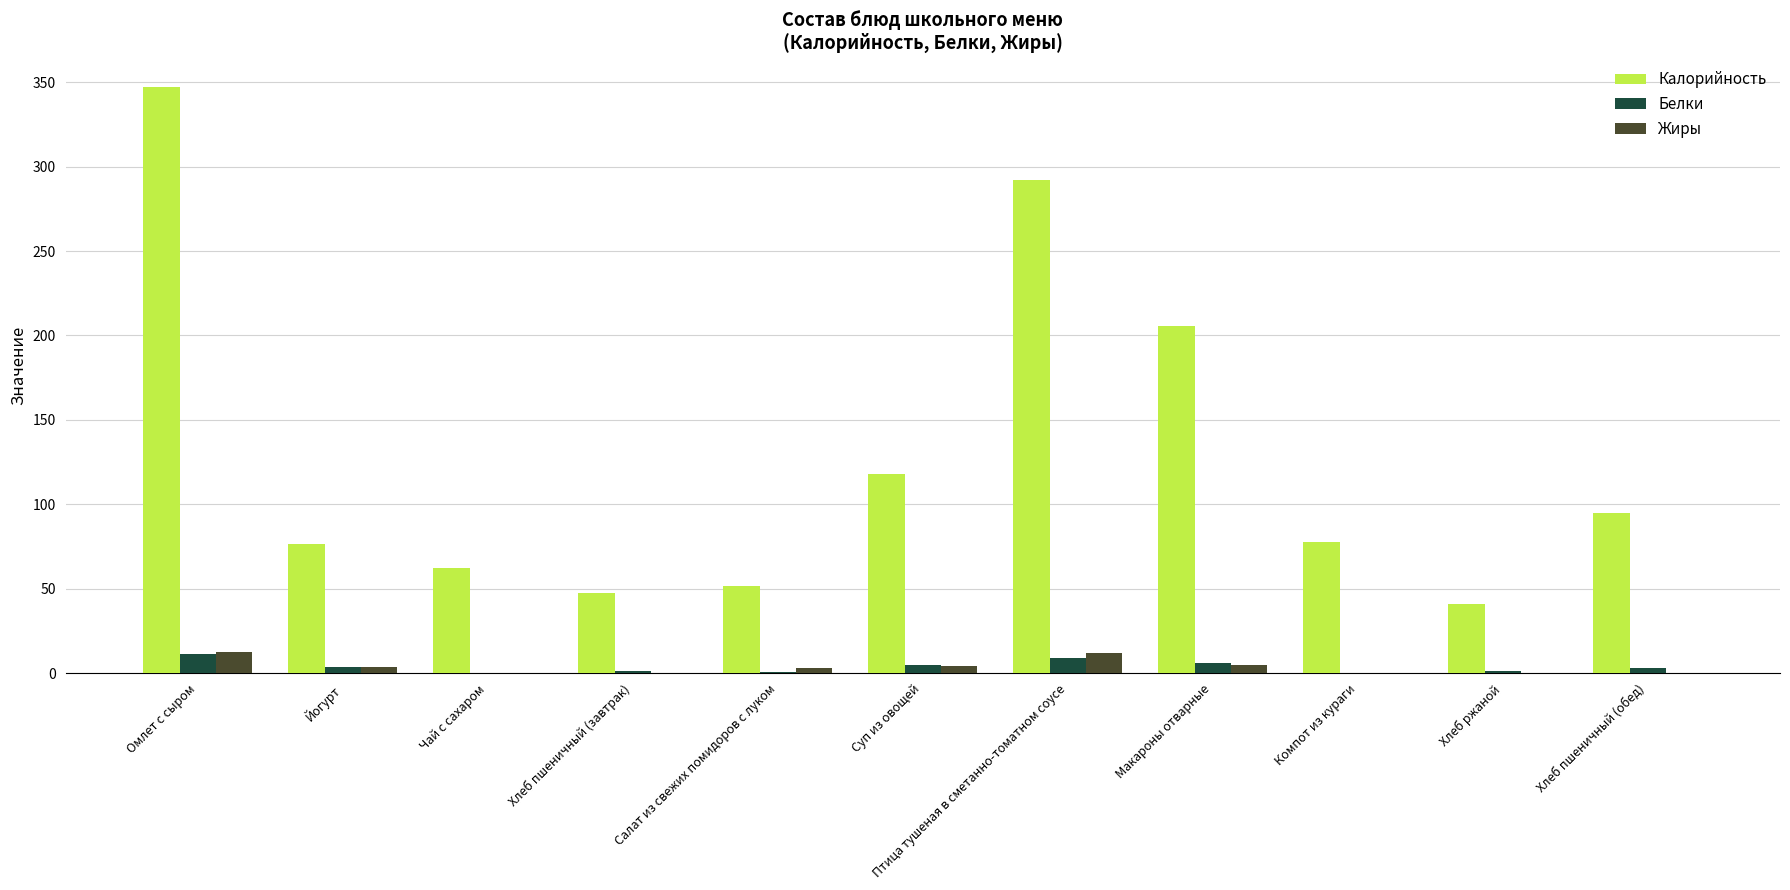

Which series has the widest spread of values?

Калорийность